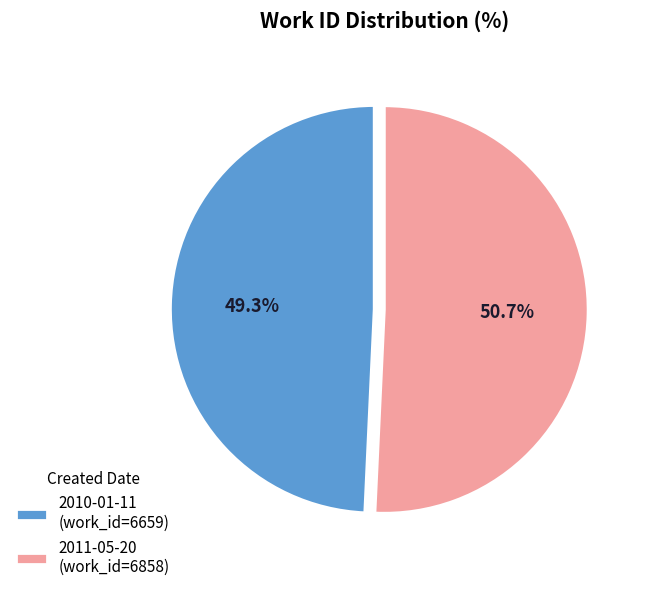

True or false: 2011-05-20 accounts for 40% of the total.

False